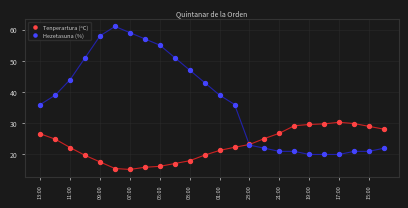

Which series contains the highest Y value?

Hezetasuna (%)